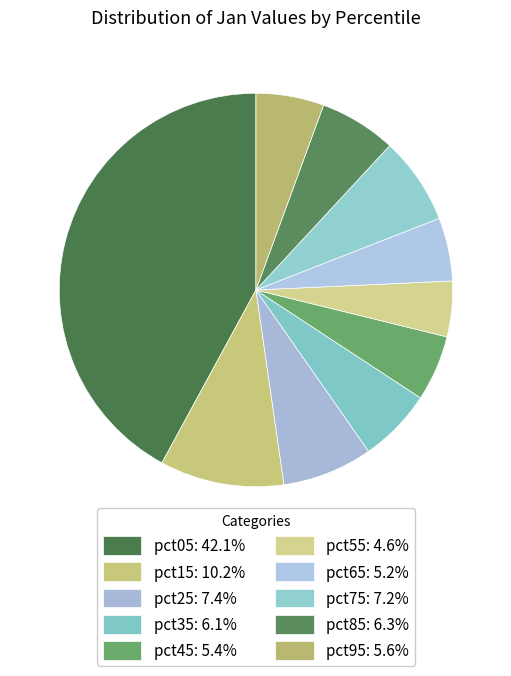

To the nearest percent, what is the average slice percentage?

10%